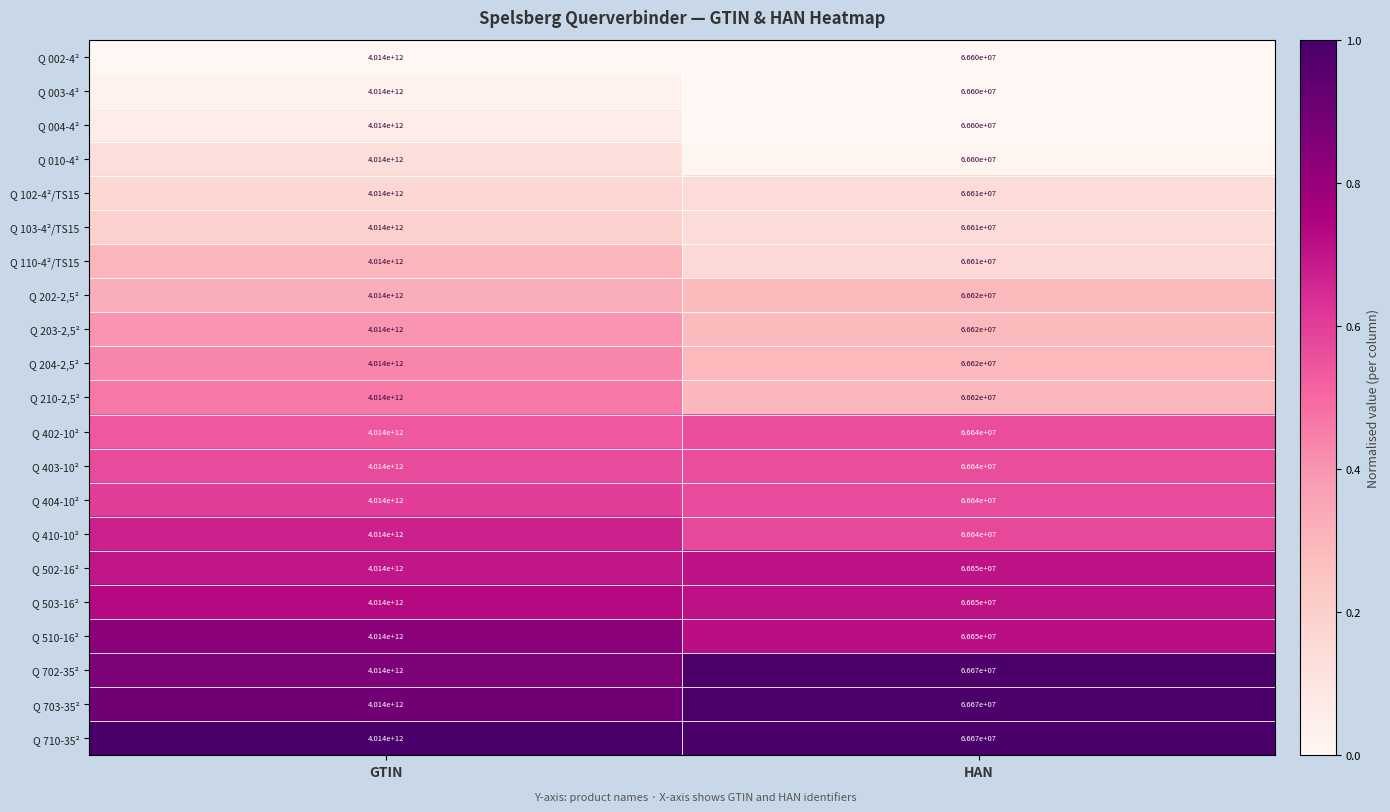

What is the difference between the Q 103-4²/TS15 values at GTIN and HAN?

4013933390000